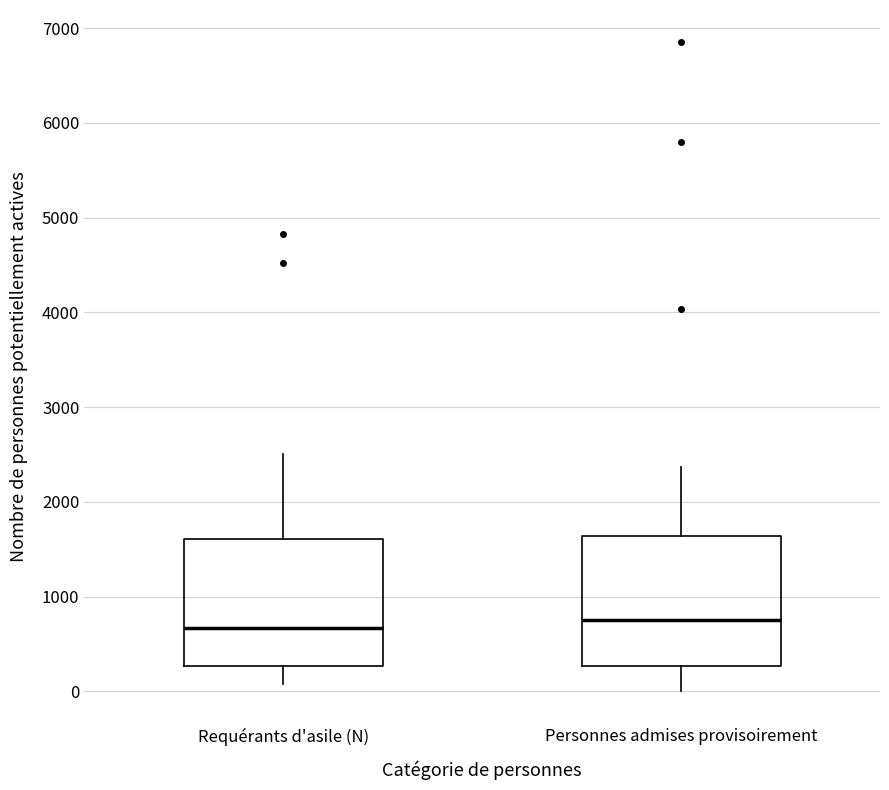

Where is the upper edge of the box for Requérants d'asile (N) on the y-axis? The values are not printed on the chart, so give them approximately, as read against the axis.

1600